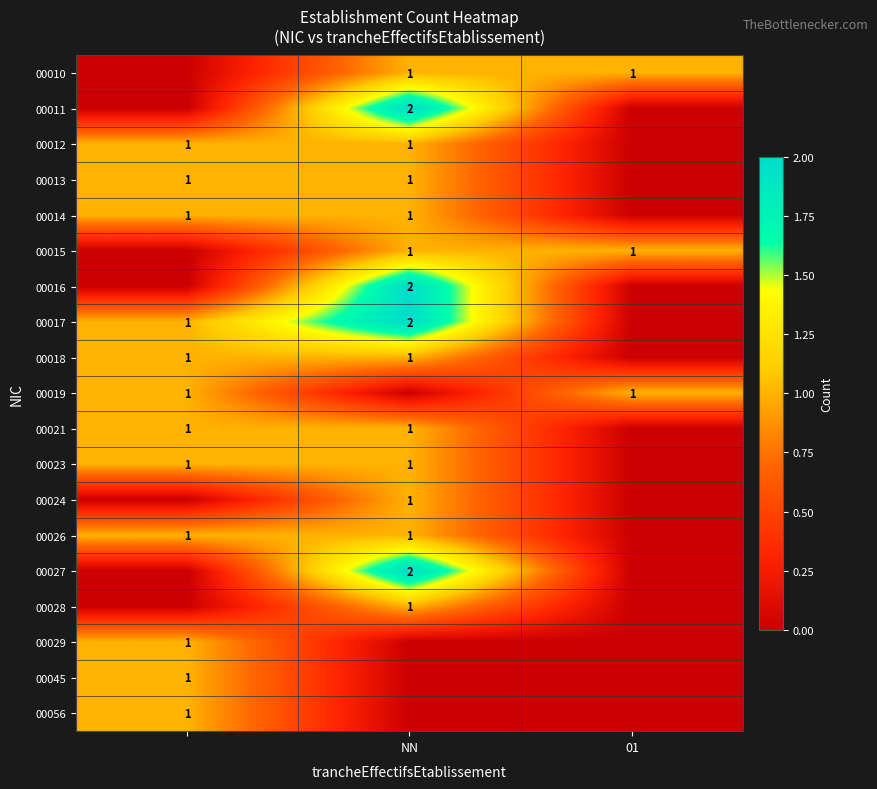

Is it true that 00014 equals 1 at NN?

True